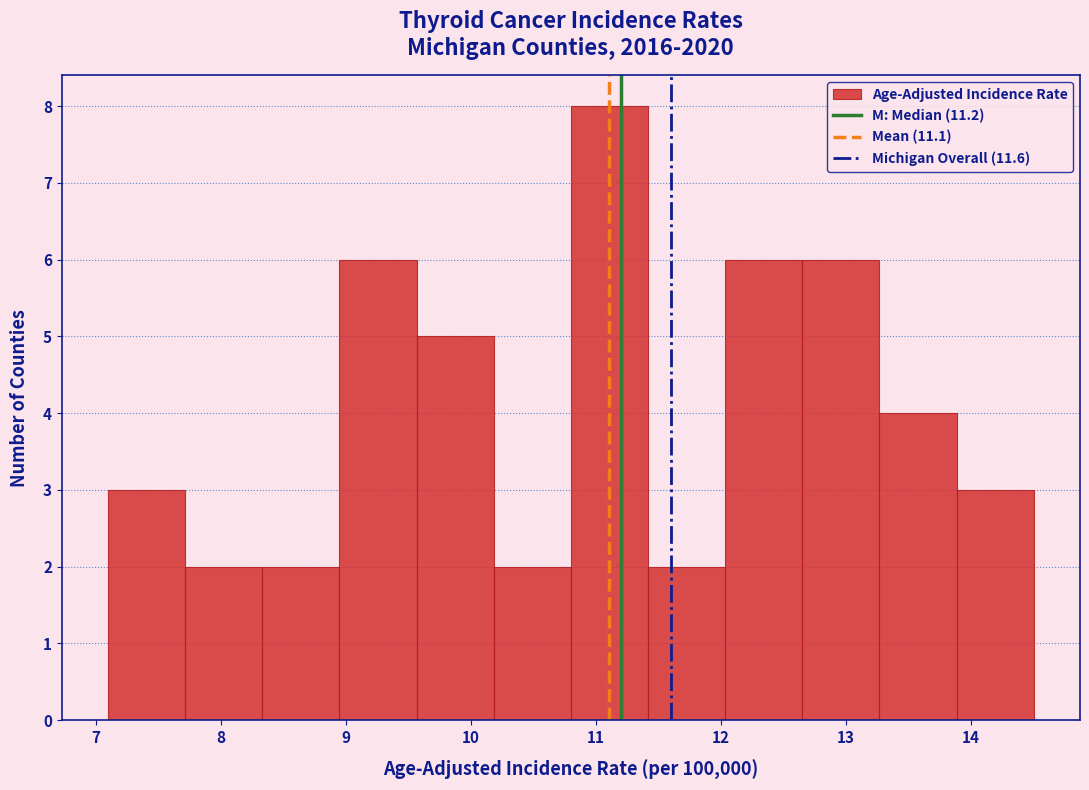

What is the height of the bar covering 9.0 to 9.6 on the x-axis? Neither the bar edges nor the heights are printed on the chart, so give them approximately, as read against the axes.

6